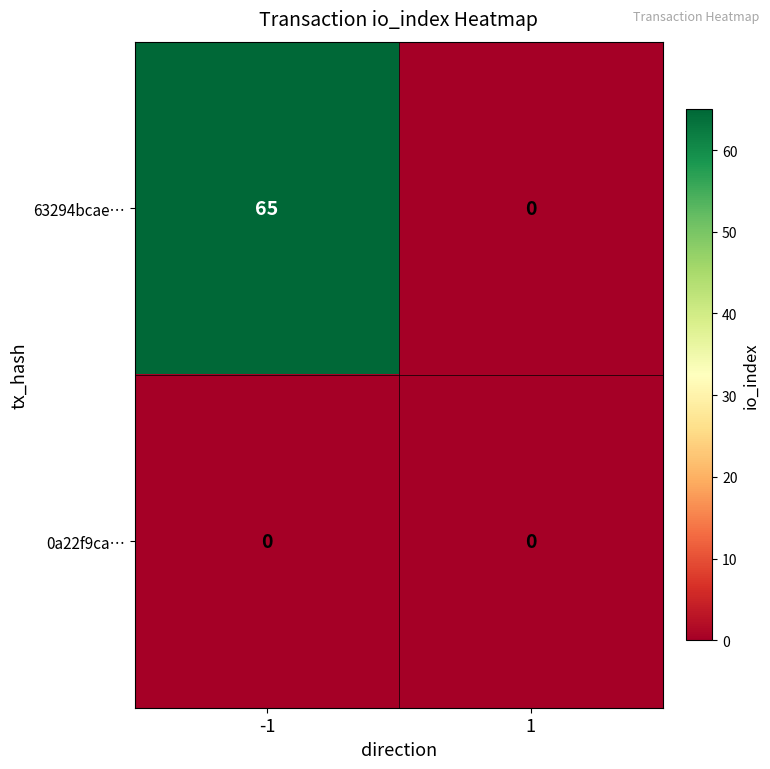

What is the difference between the maximum and minimum values in the 63294bcae… series?

65